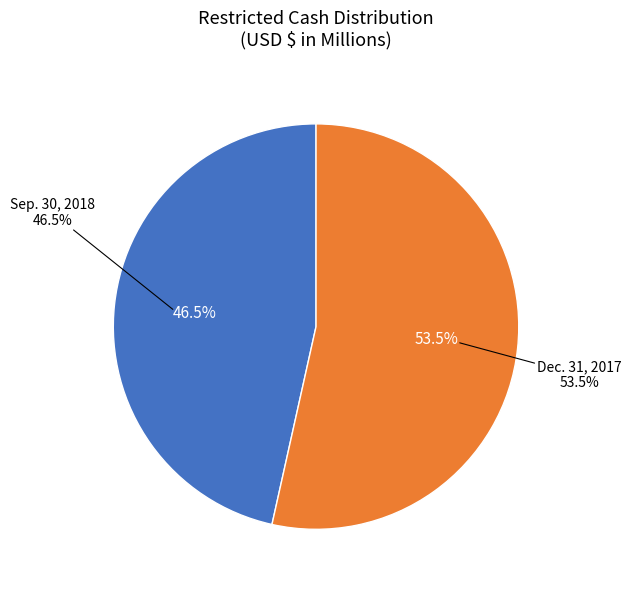

To the nearest percent, what is the difference between the largest and smallest slice percentages?

7%